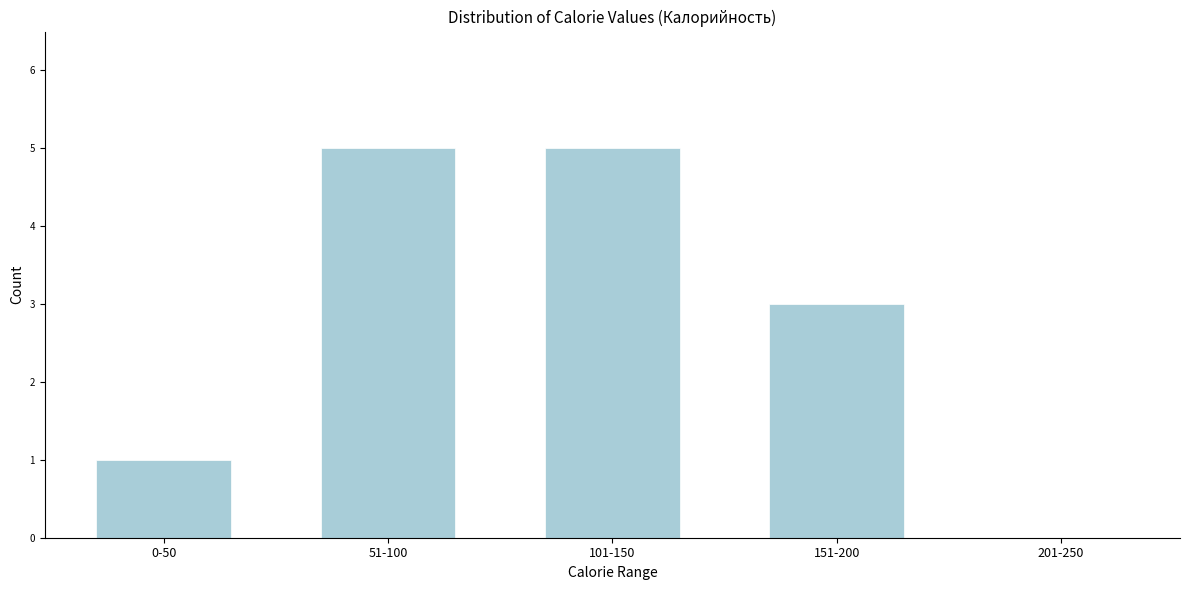

Reading left to right, transcribe all the data shown in this chart.

0-50=1	51-100=5	101-150=5	151-200=3	201-250=0